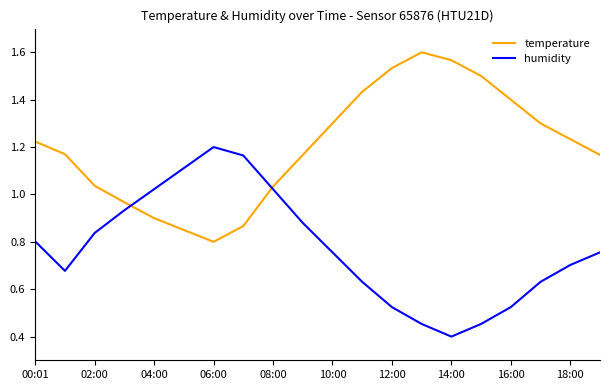

Rank the series by their average value, from highest to lowest.

temperature, humidity